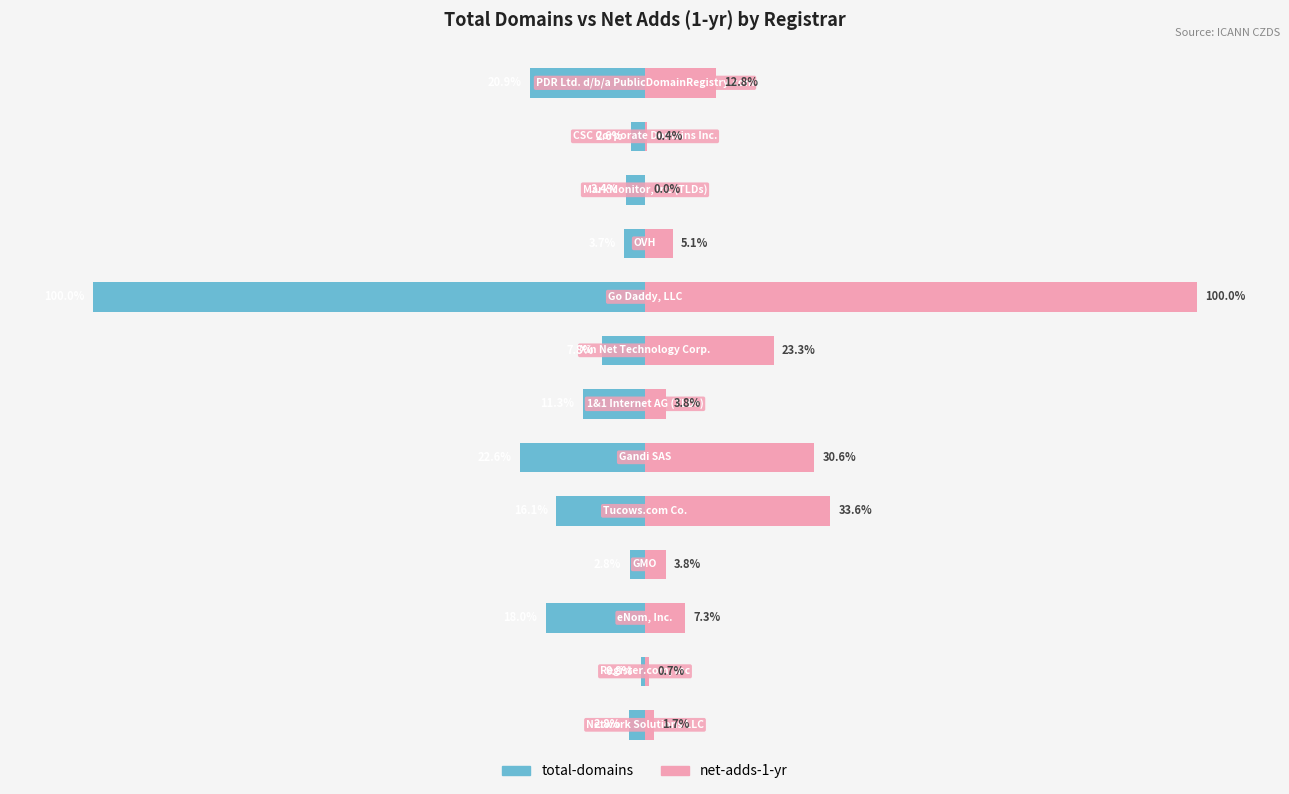

List the series in order of their overall mean, highest first.

net-adds-1-yr, total-domains